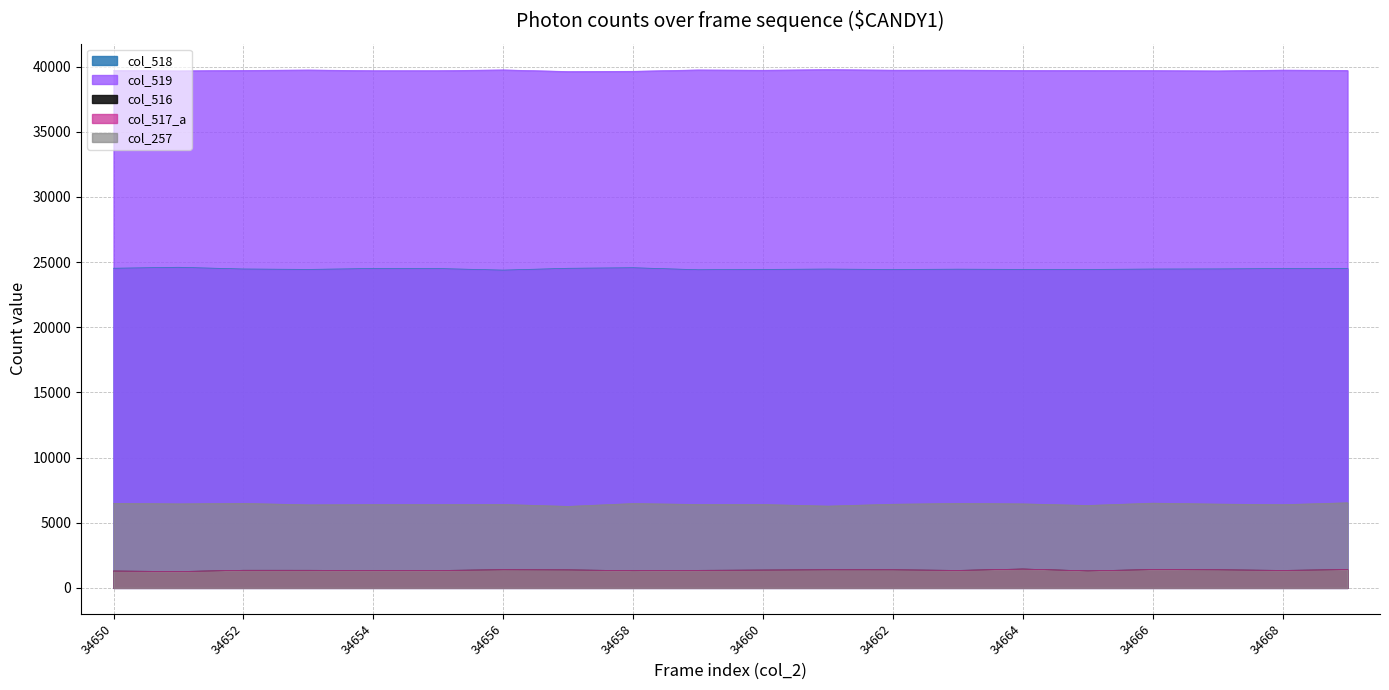

List the labels in order of col_518 value, smallest first.

34656, 34659, 34662, 34665, 34660, 34653, 34664, 34663, 34661, 34666, 34652, 34667, 34668, 34655, 34654, 34669, 34657, 34650, 34658, 34651